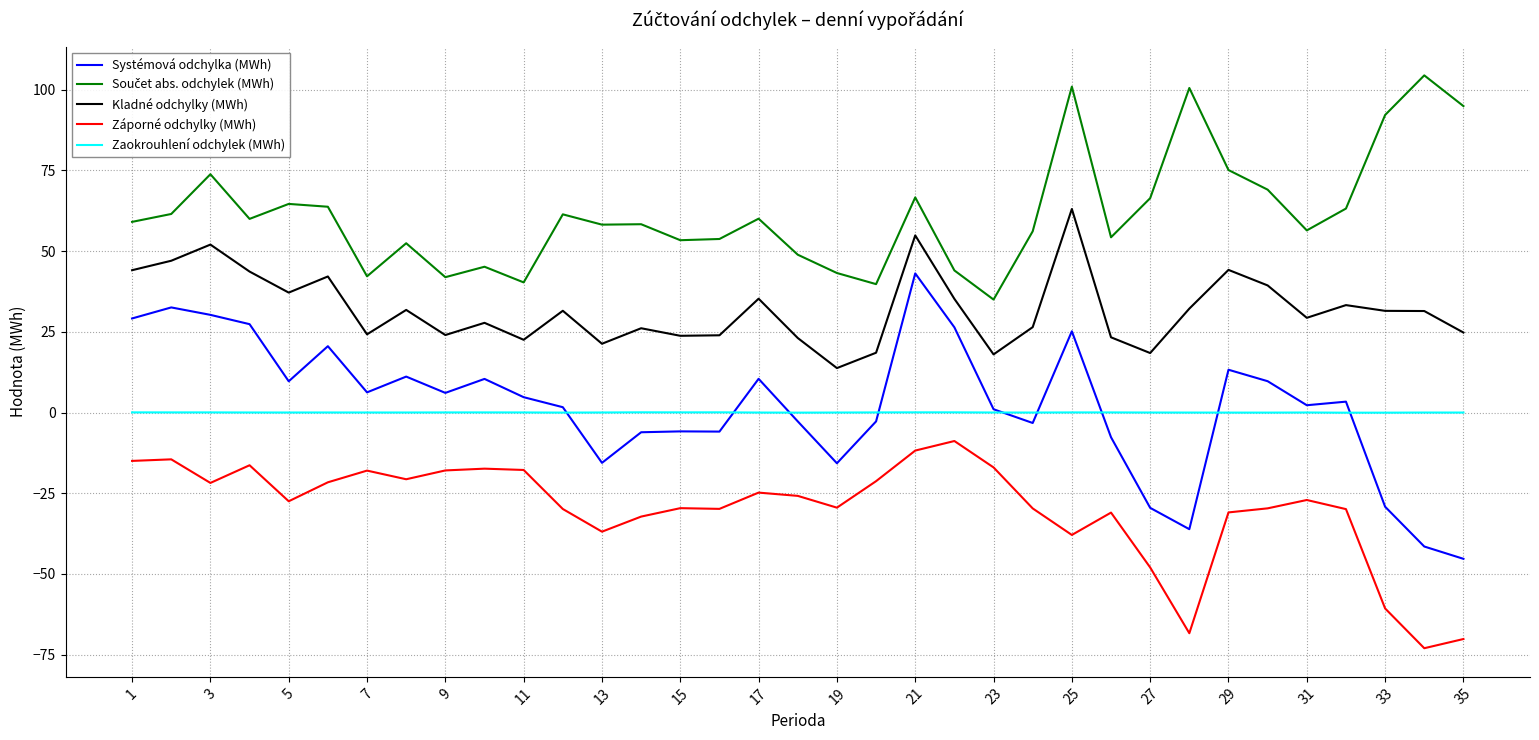

What is the maximum value for Kladné odchylky (MWh)?

63.1